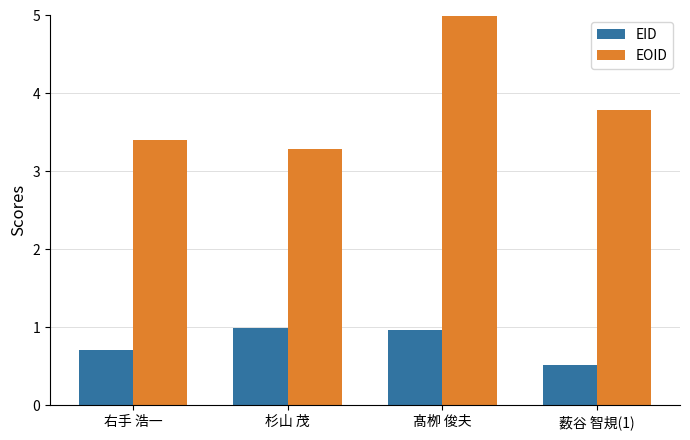

At how many categories does at least one series exceed 0?

4